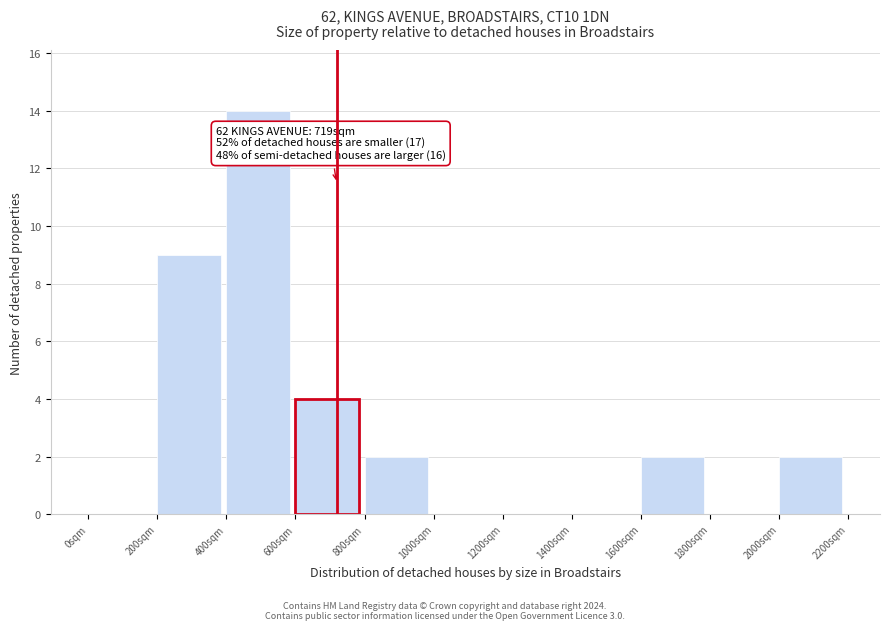

Over which range of the x-axis is the bar tallest?

400 to 600